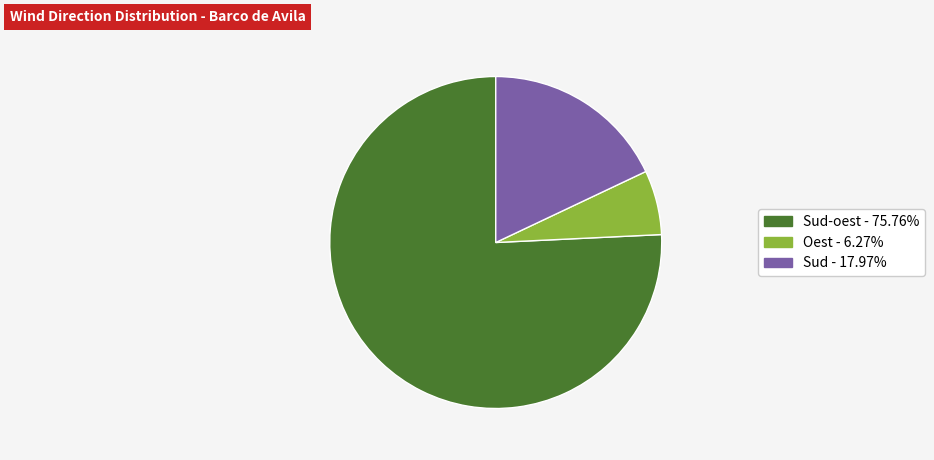

Does any single category account for the majority?

Yes